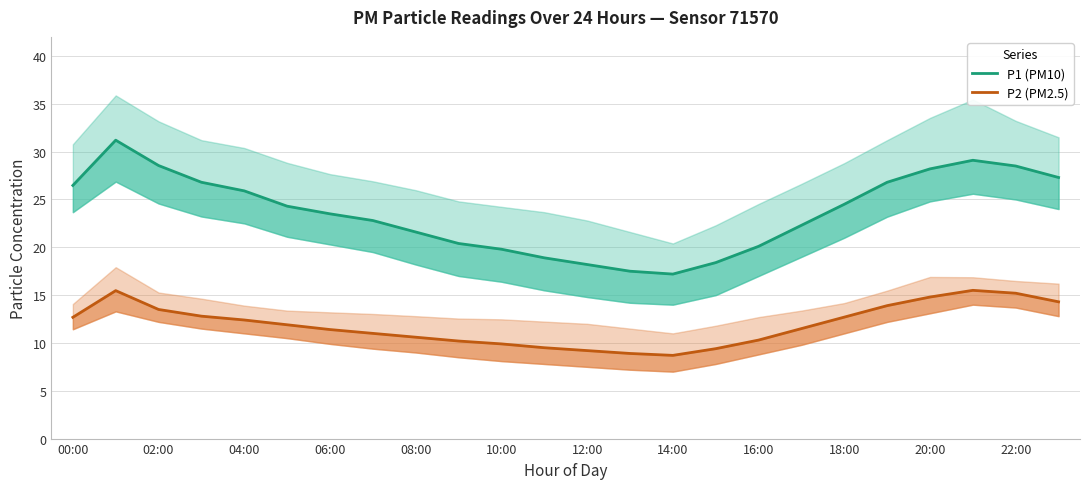

Where does the P2 (PM2.5) series first go above 11?

00:00